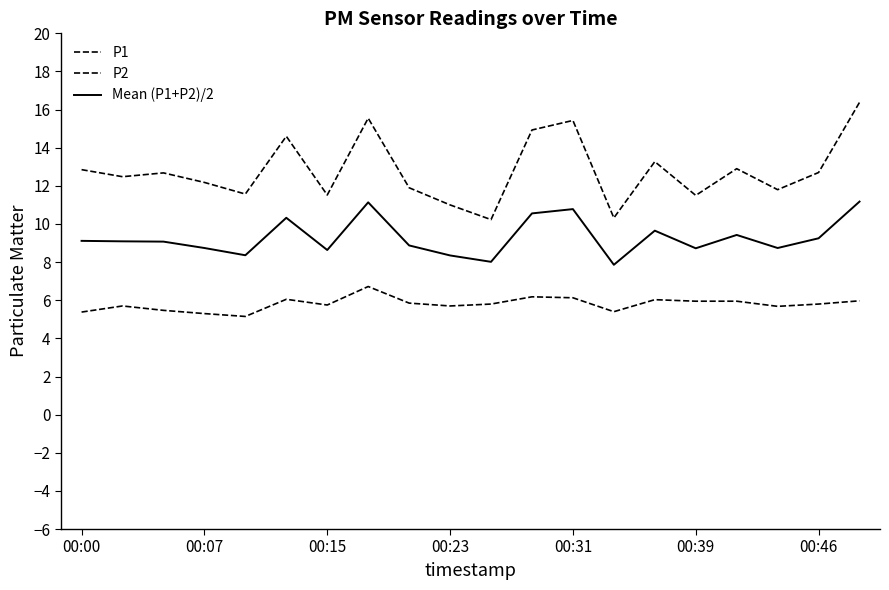

Does the chart display data point markers on the line(s)?

No